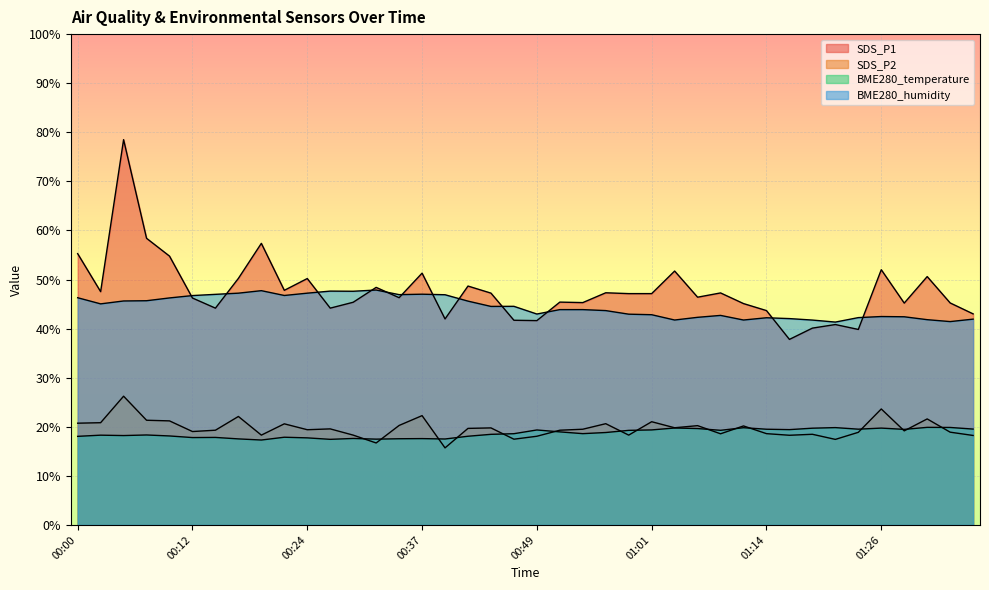

How many lines are shown in the chart?

4